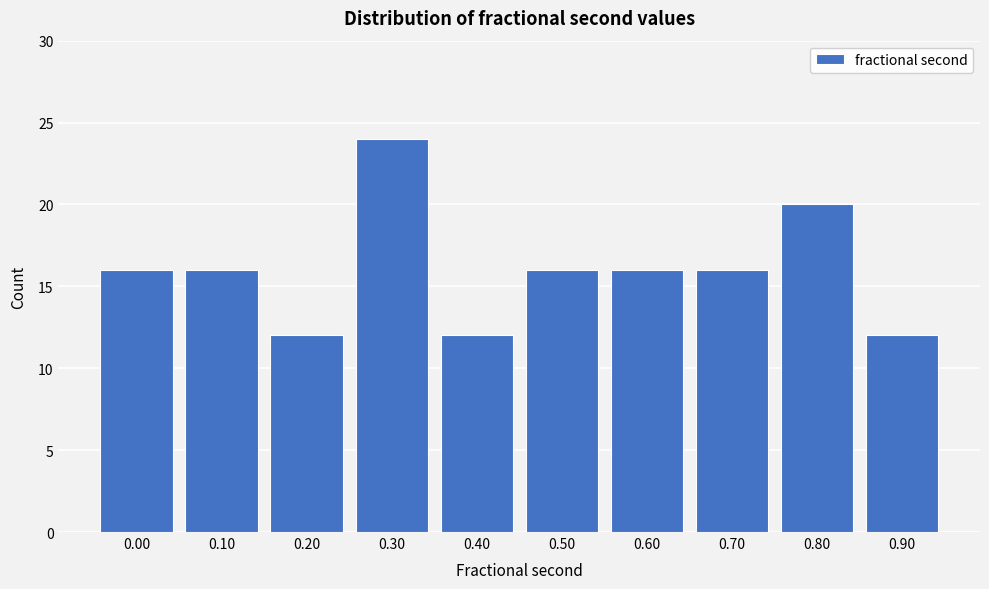

Reading right to left, what are all the values shown in this chart?

12	20	16	16	16	12	24	12	16	16